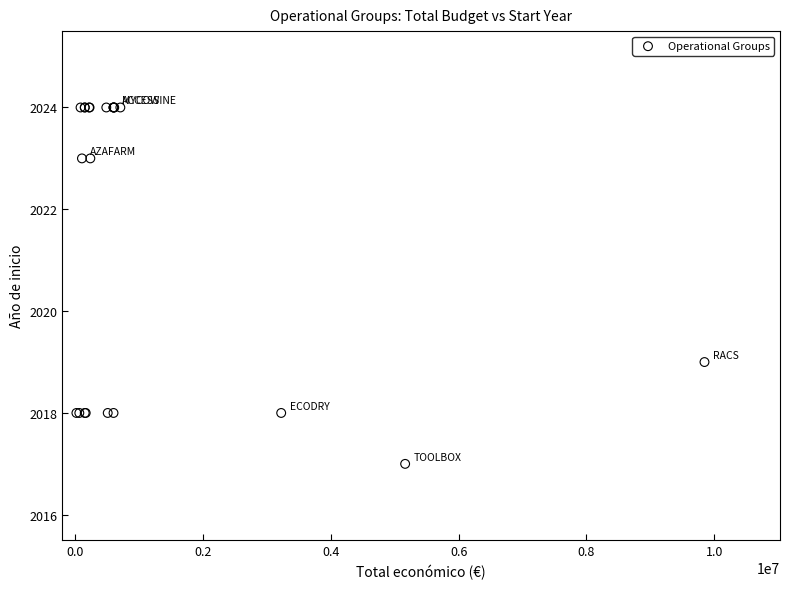

What Y value in the scatter plot is closest to 2020?

2019